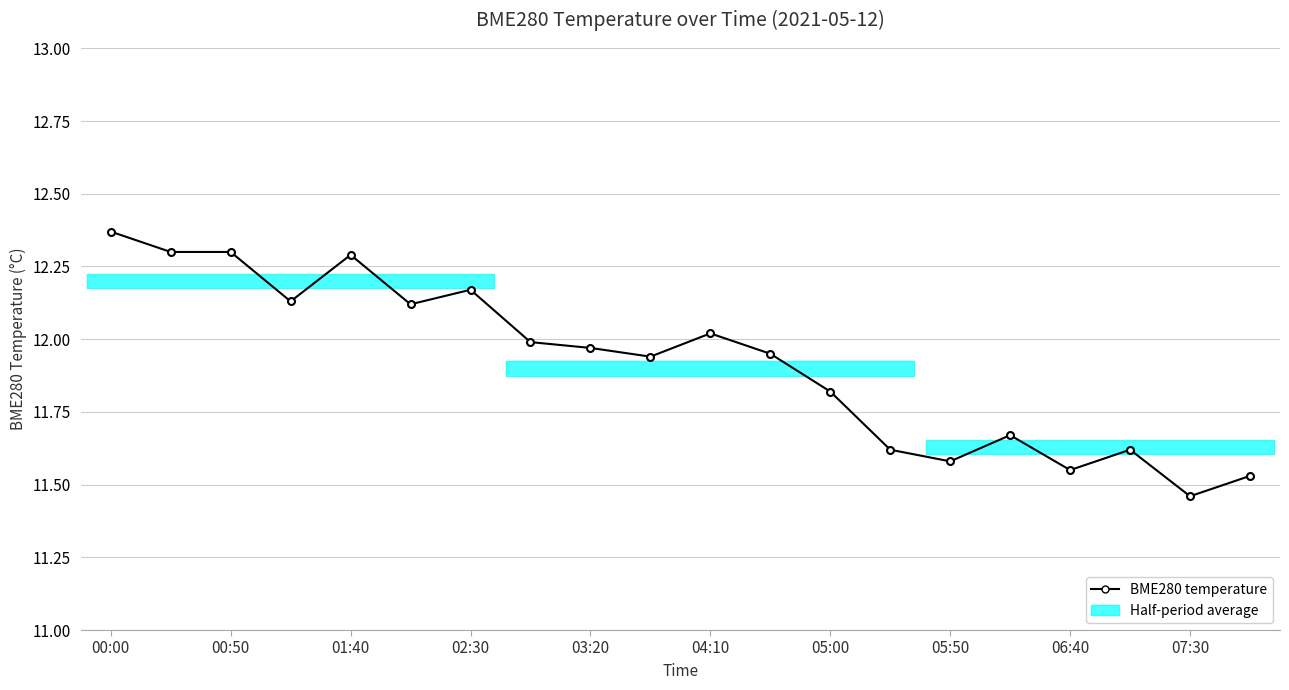

True or false: the data has more than 2 interior local peaks.

True